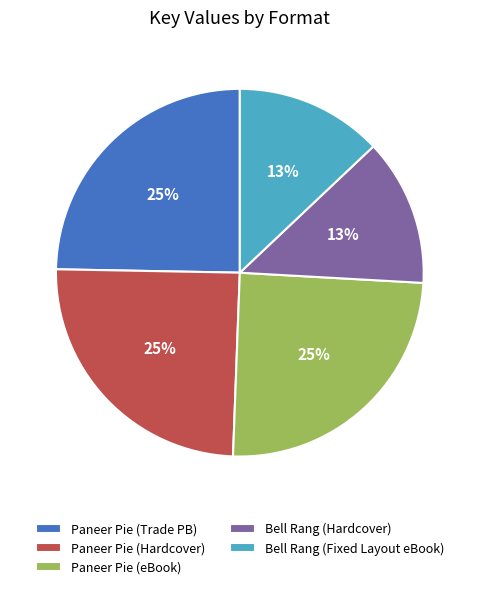

To the nearest percent, what is the difference between the largest and smallest slice percentages?

12%